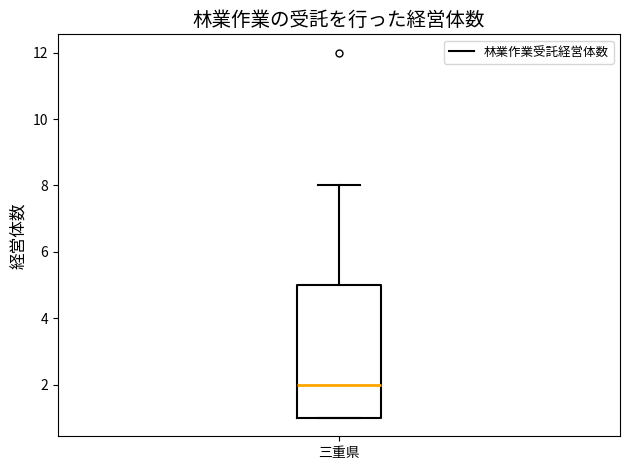

Transcribe this box plot: give where the median line is, the range the box spans, and where the two whiskers end, as read against the y-axis. The values are not printed on the chart, so give them approximately, as read against the axis.

median 2, box 1 to 5, whiskers 1 to 8